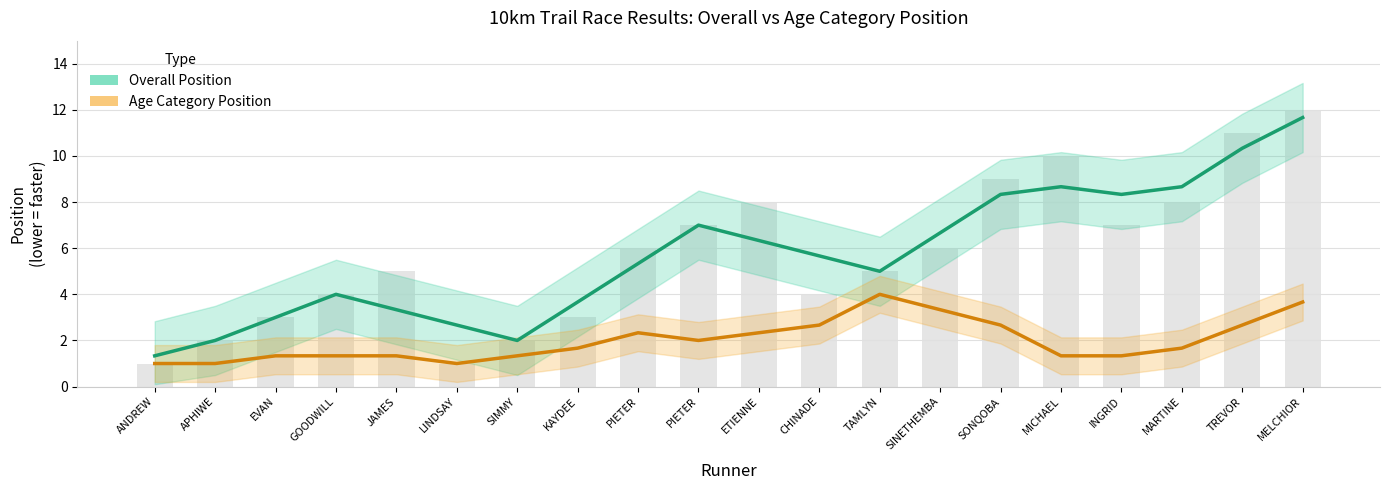

At which label does Overall Position reach its peak?

MELCHIOR